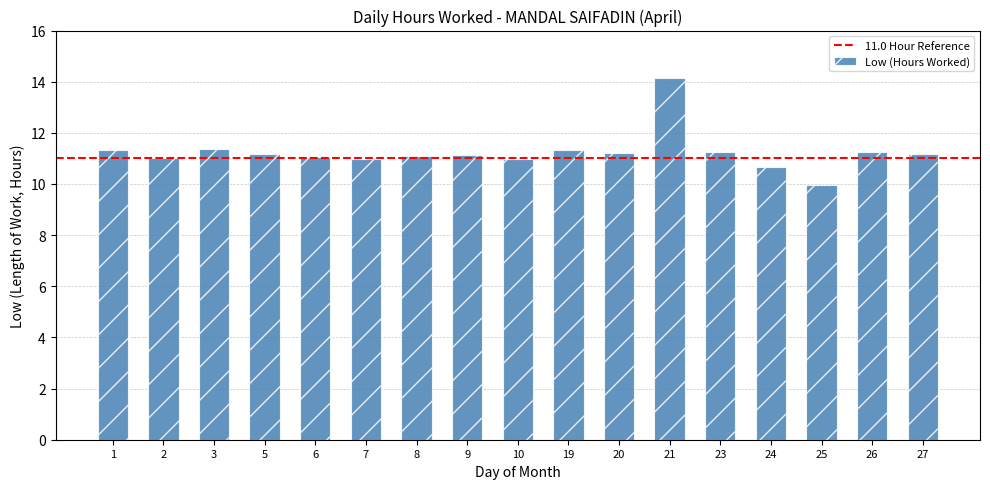

Count the number of data series in this chart.

1